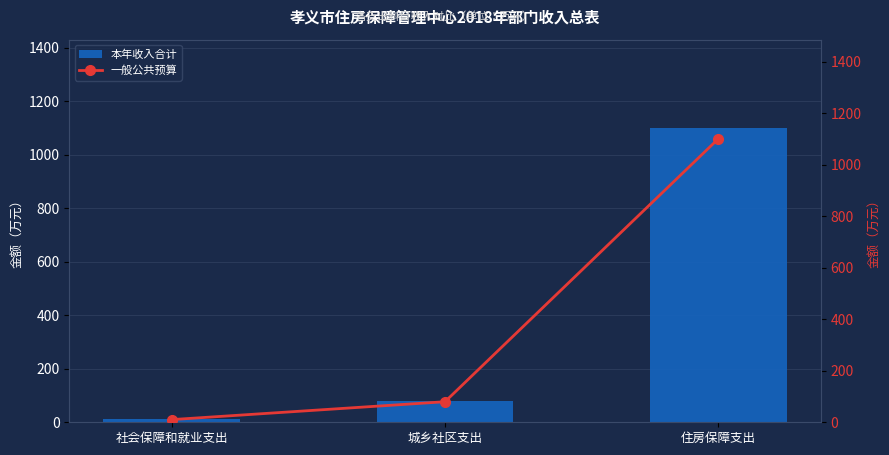

How many groups of bars are there?

3